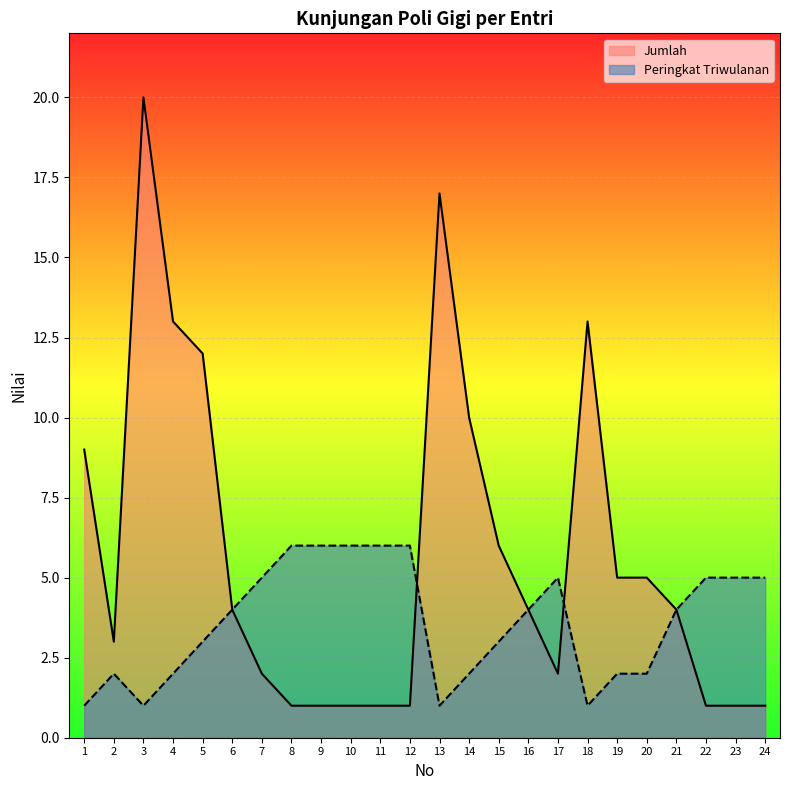

What is the difference between the highest and lowest values at 11?

5